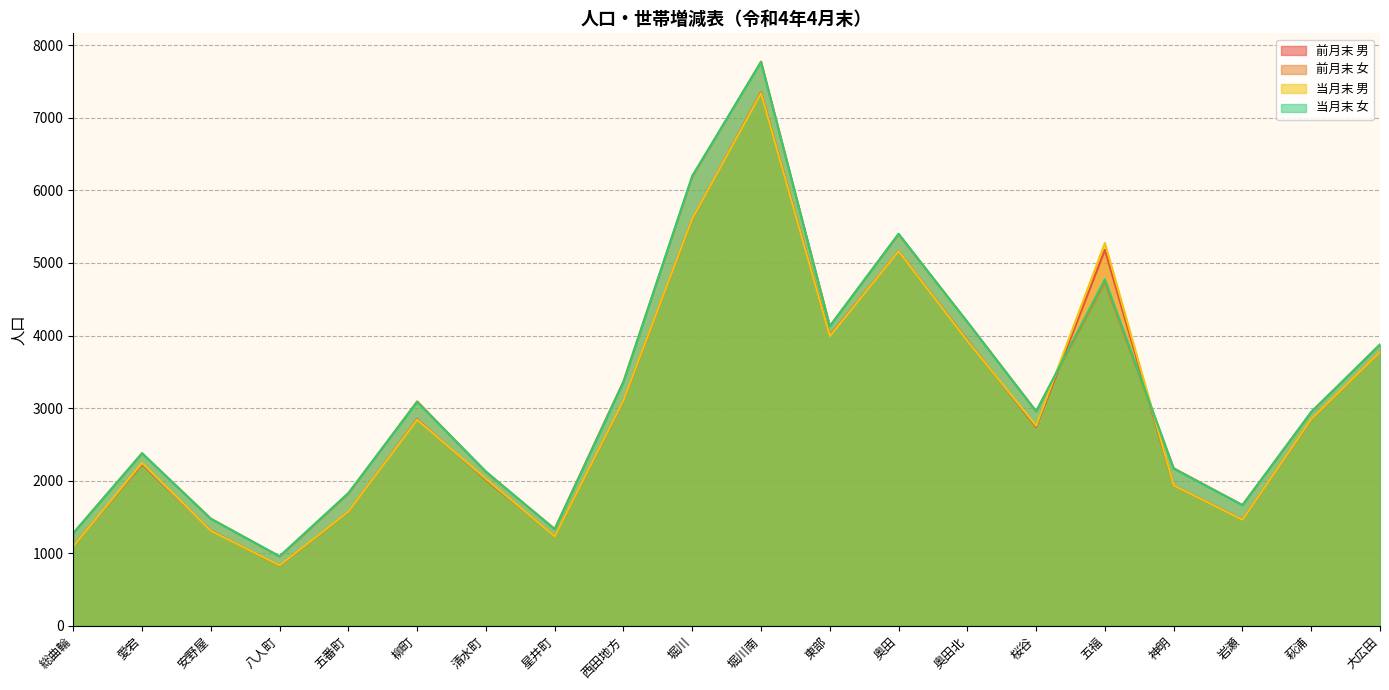

Is the value of 当月末 男 at 堀川南 greater than the value of 当月末 女 at 大広田?

Yes